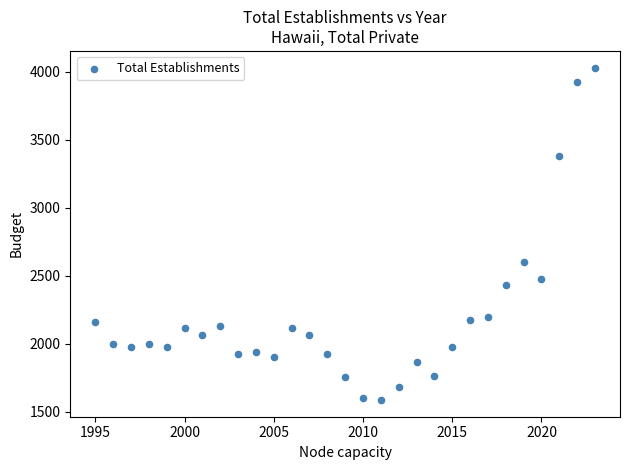

What Y value in the scatter plot is closest to 2807?

2597